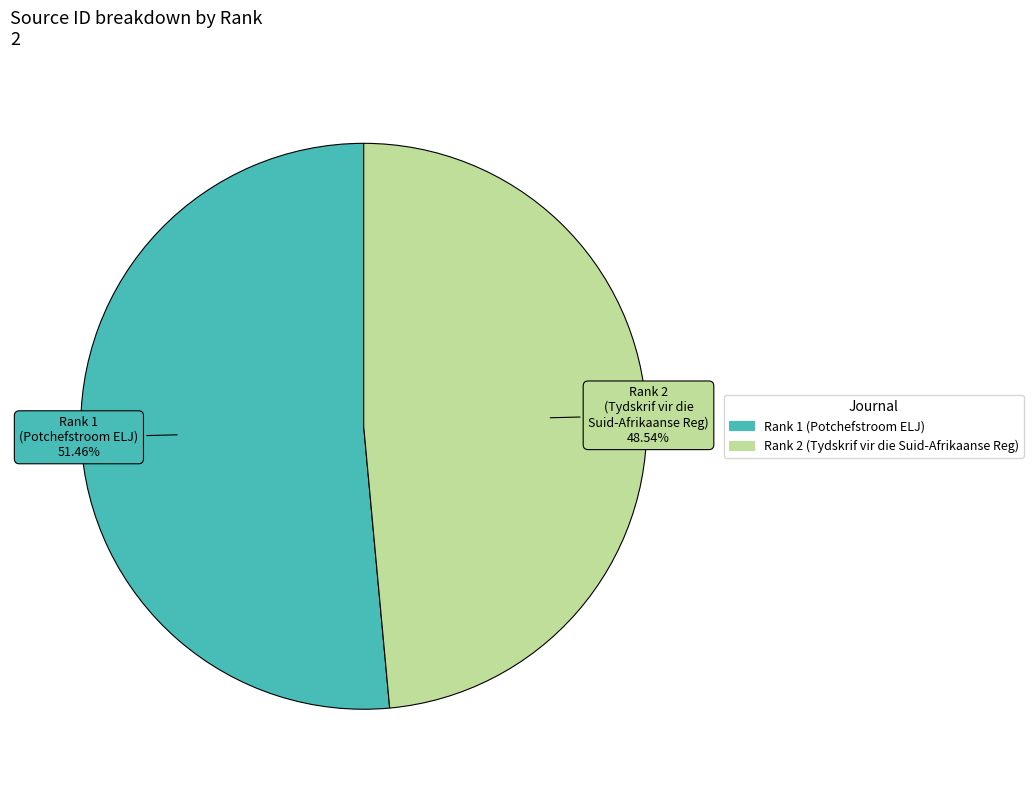

How many segments does this pie chart have?

2